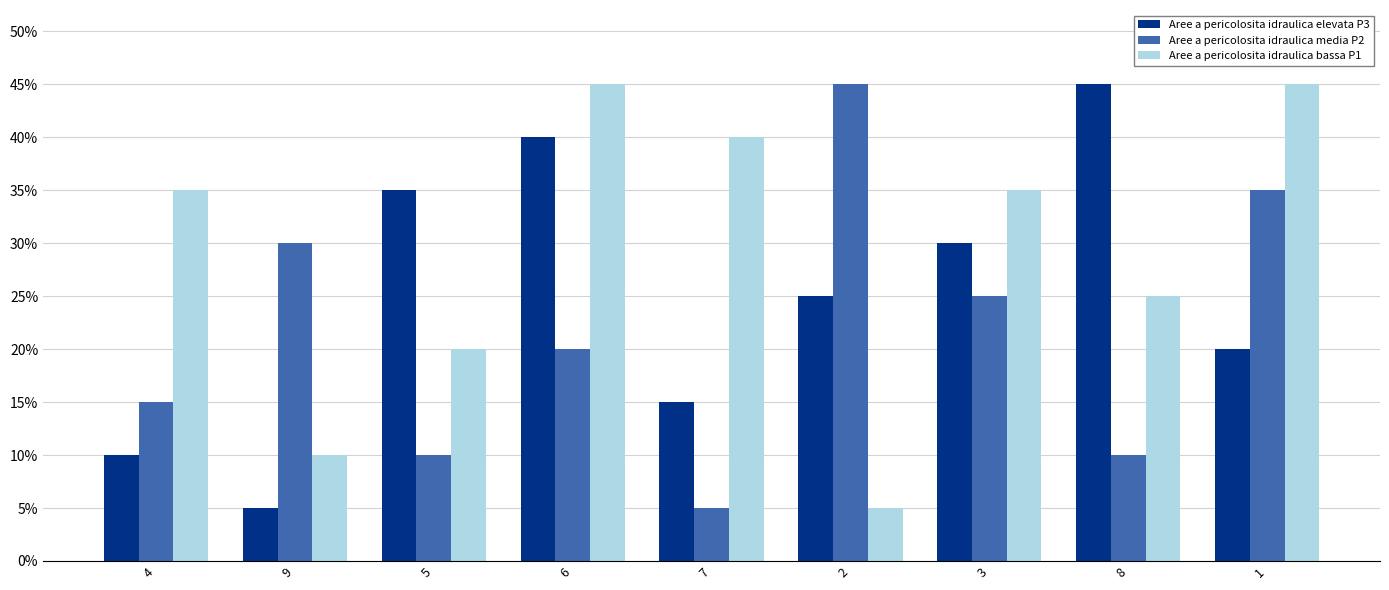

What are all the series names shown in the legend?

Aree a pericolosita idraulica elevata P3, Aree a pericolosita idraulica media P2, Aree a pericolosita idraulica bassa P1